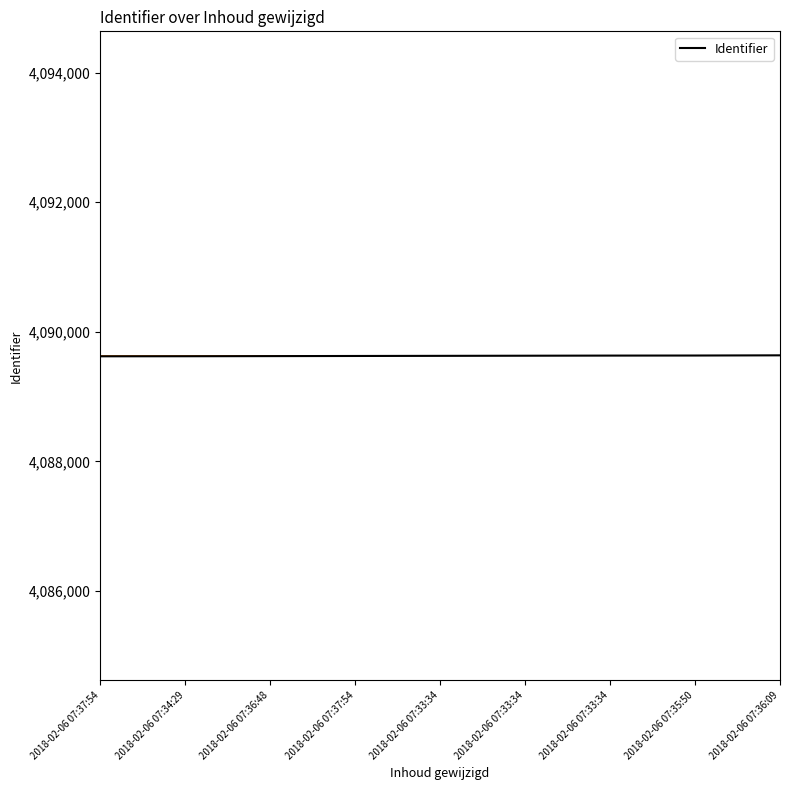

How many lines are shown in the chart?

1